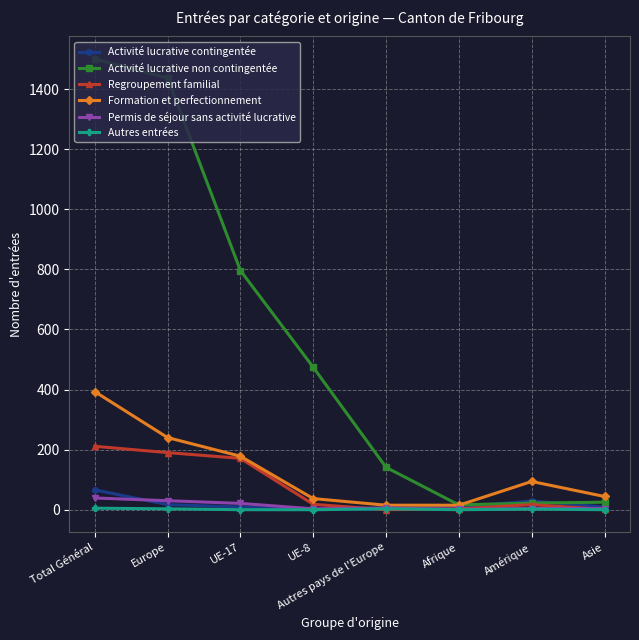

What is the label of the 1st point from the left?

Total Général